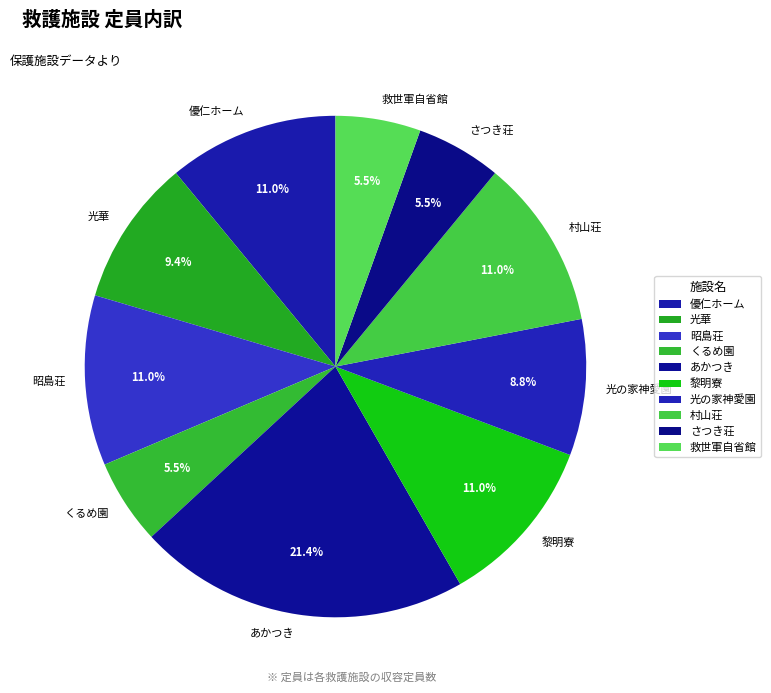

Between 村山荘 and 光華, which is larger?

村山荘